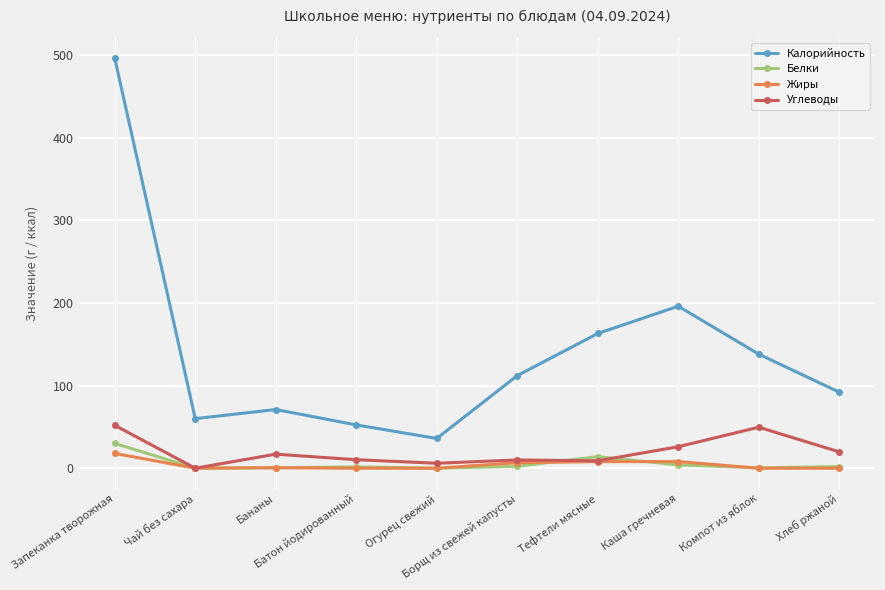

True or false: Углеводы has more than 0 points higher than both neighbors.

True